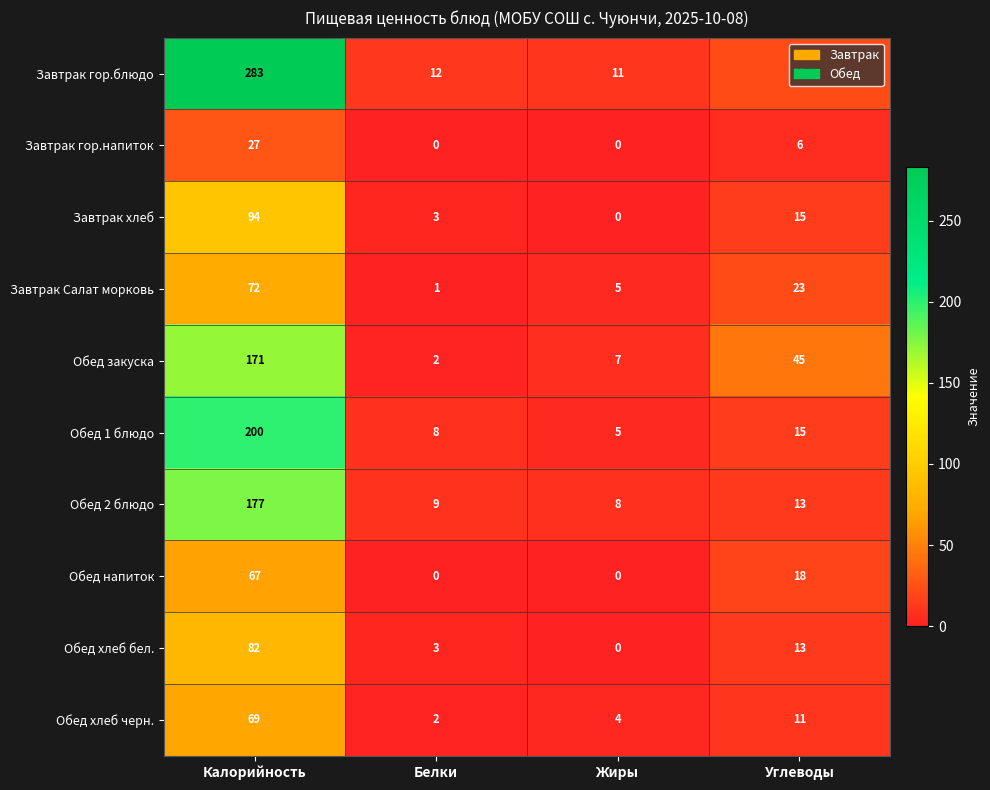

True or false: Обед напиток has a value of 0 at Жиры.

True